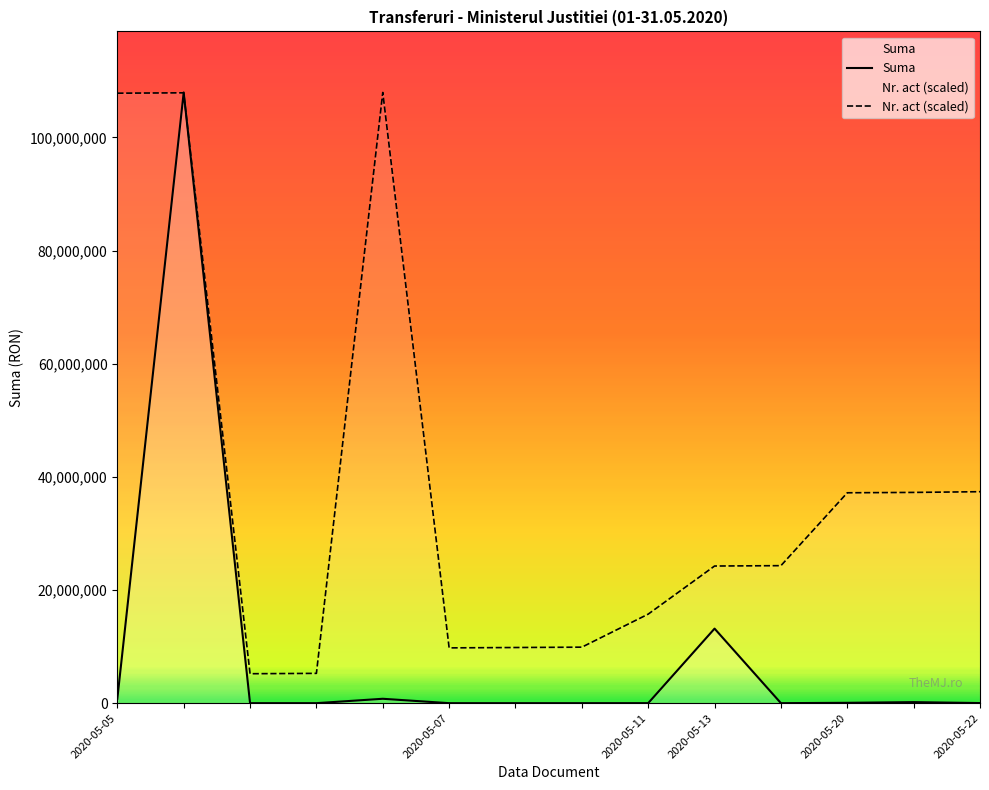

How many data points in Suma are above 19492?

6